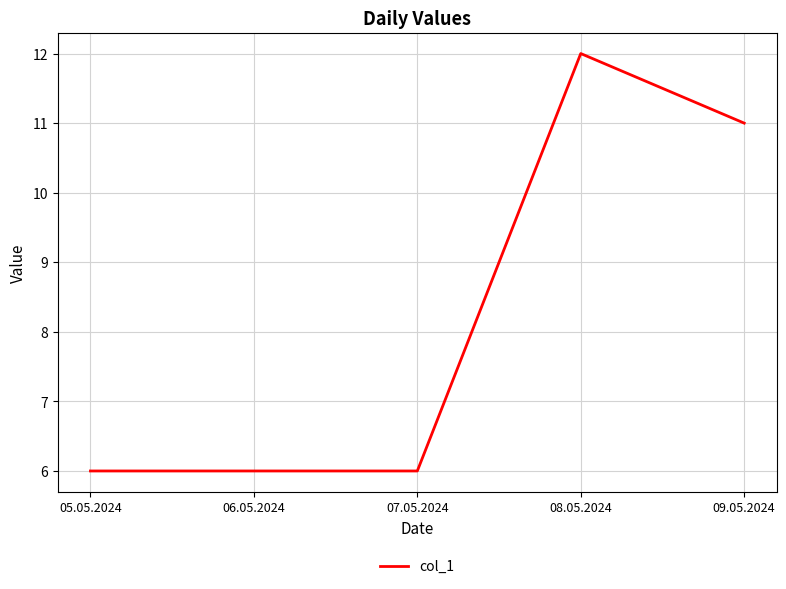

What position from the right is 05.05.2024?

5